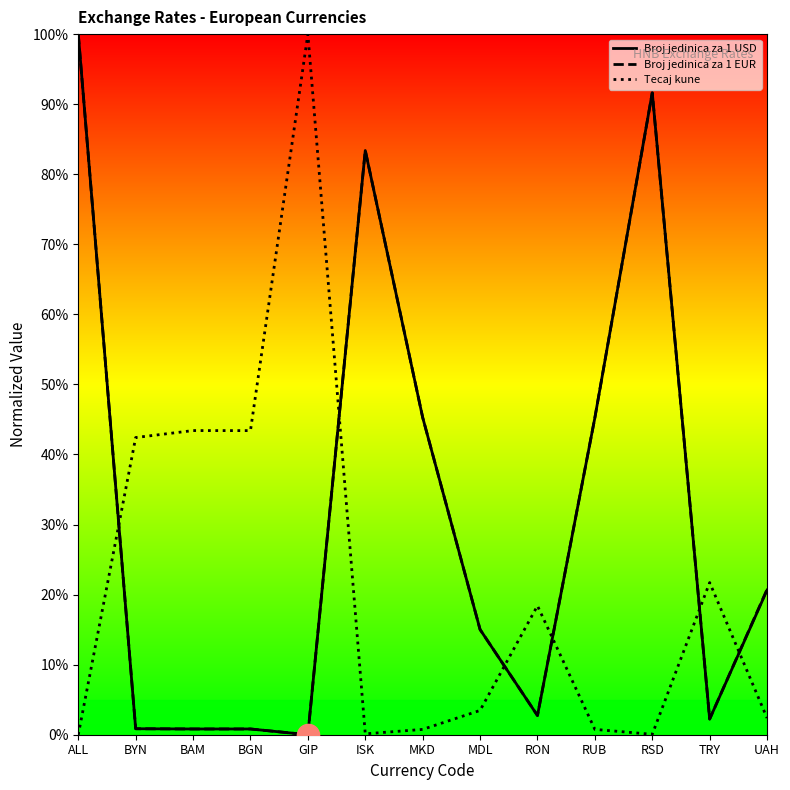

What is the label of the 7th point from the right?

MKD